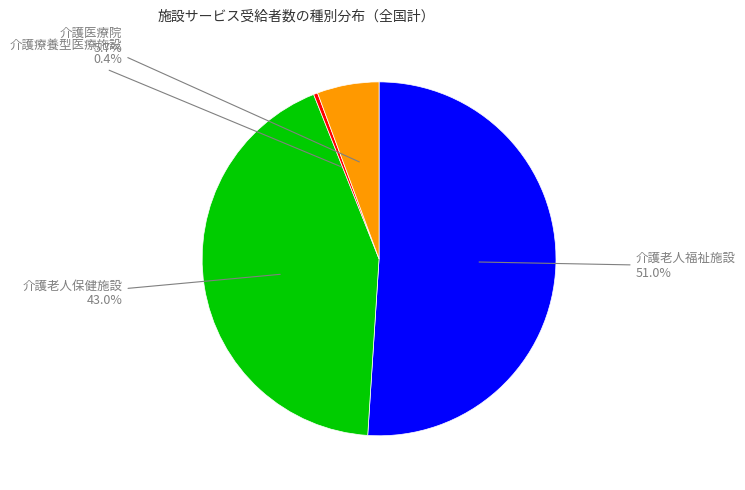

Is there a majority slice in this chart?

Yes